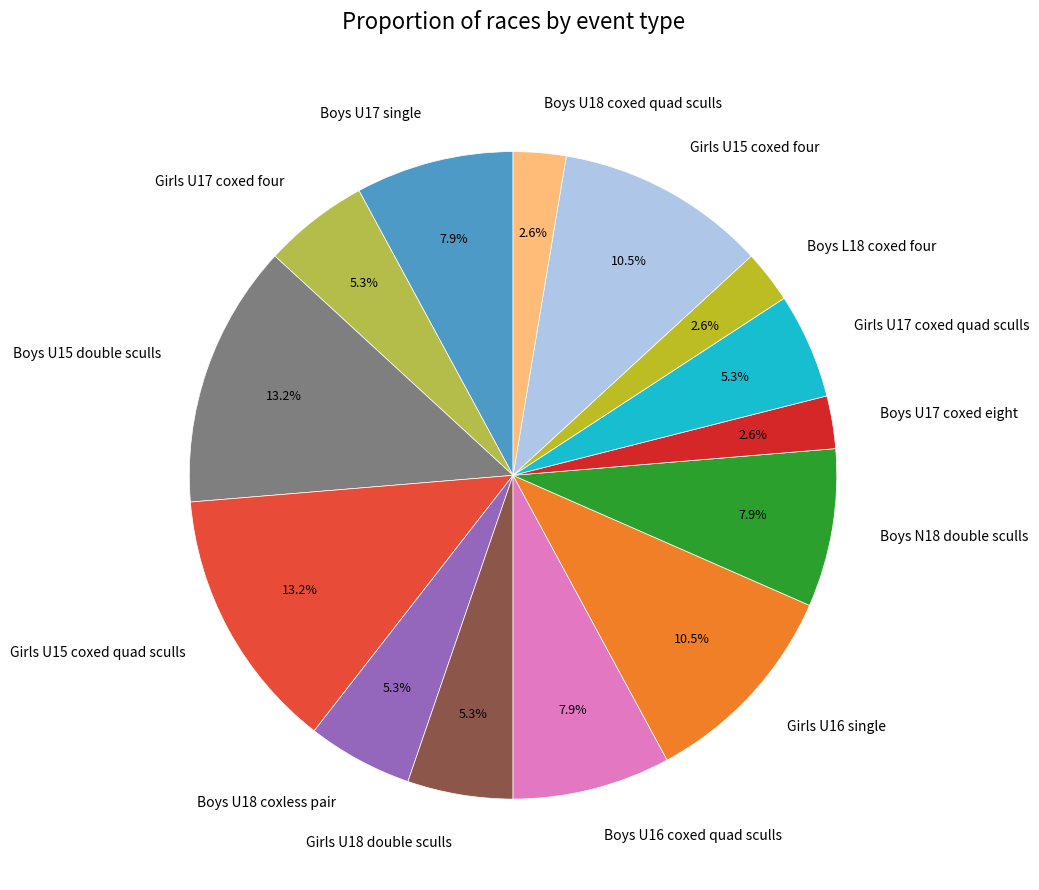

To the nearest percent, what is the difference between the Girls U18 double sculls and Boys U15 double sculls slice percentages?

8%